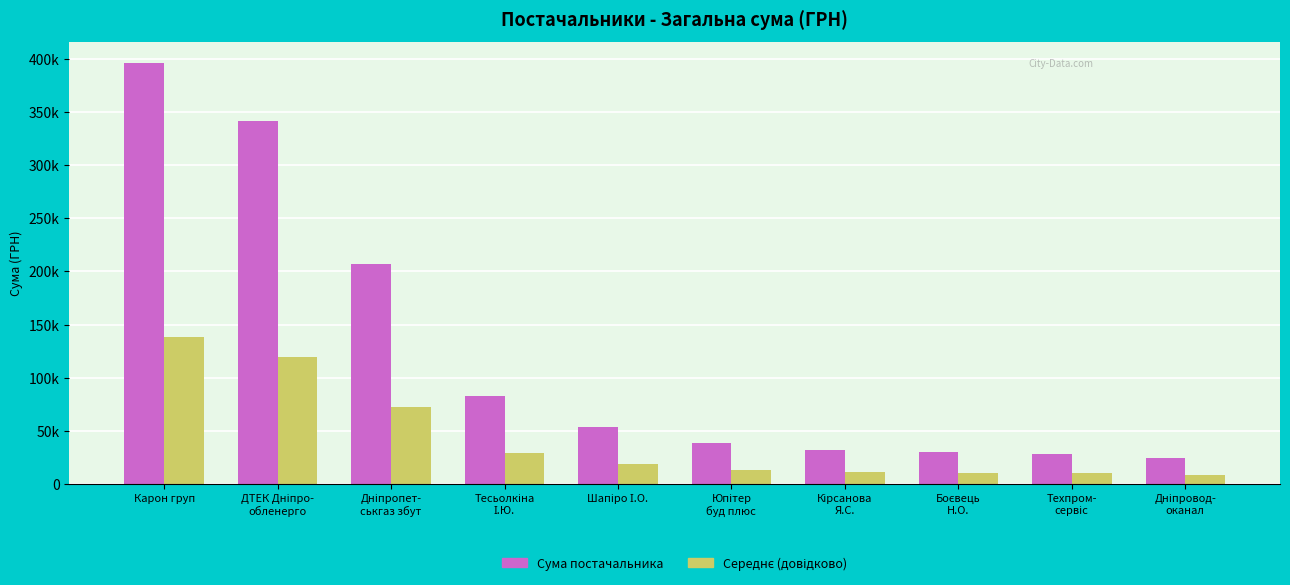

Are the bars grouped side by side (vs. stacked)?

Yes